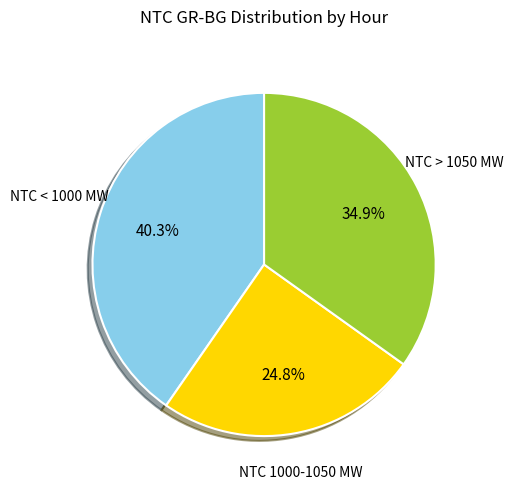

Rank the categories by value from highest to lowest.

NTC < 1000 MW, NTC > 1050 MW, NTC 1000-1050 MW